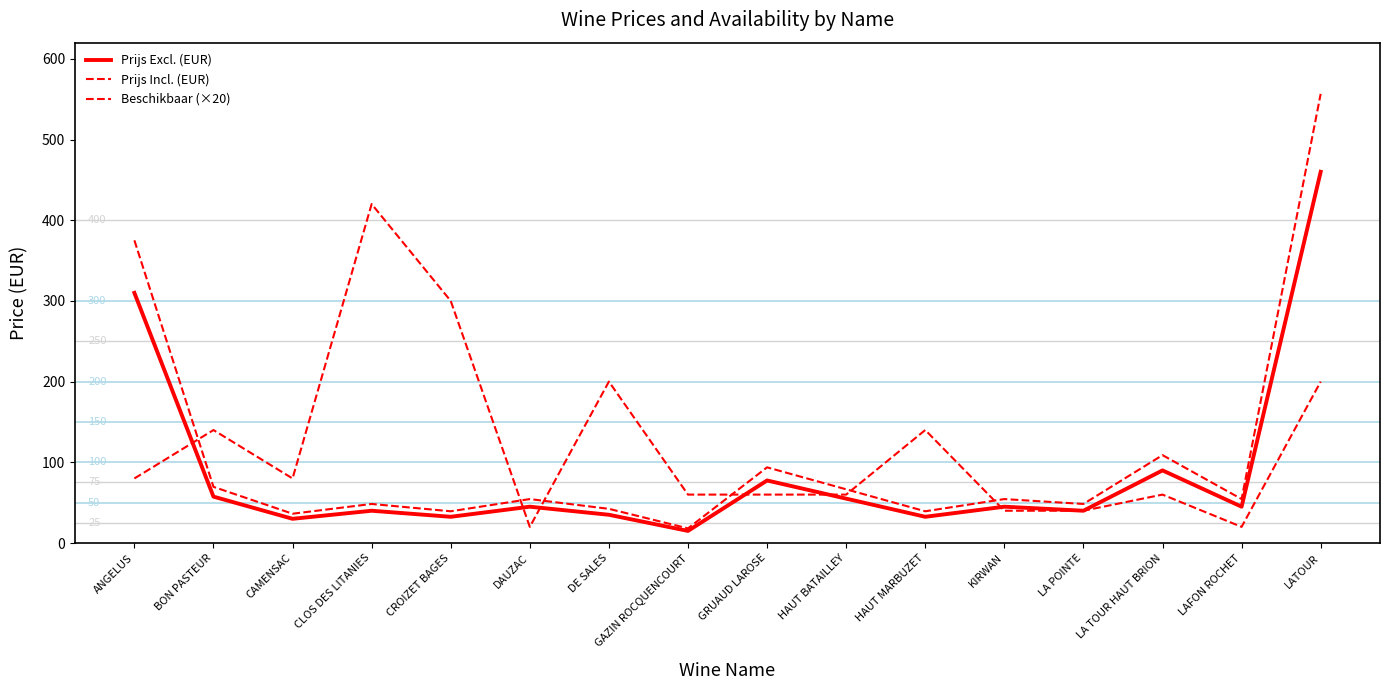

Does the chart display data point markers on the line(s)?

No